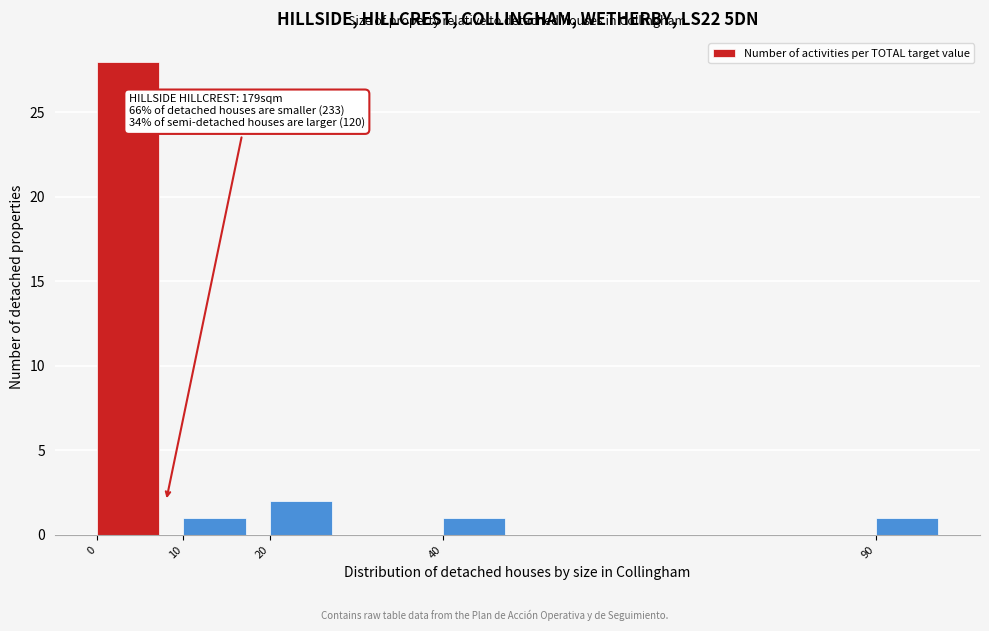

Reading right to left, what are all the values shown in this chart?

90=1	40=1	20=2	10=1	0=28